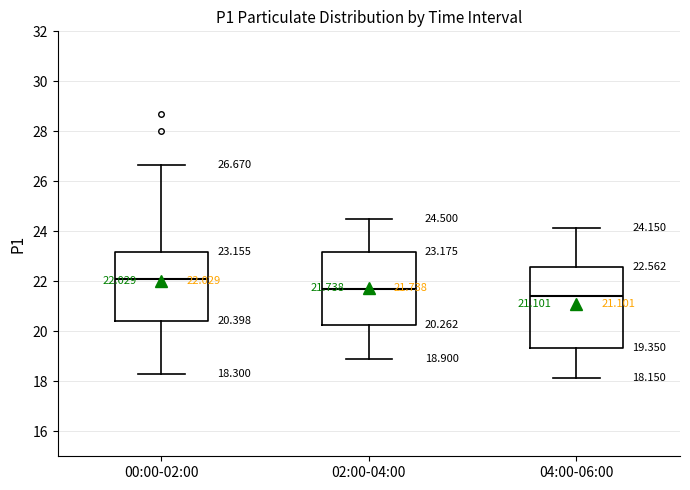

Which box's median line is the highest?

00:00-02:00